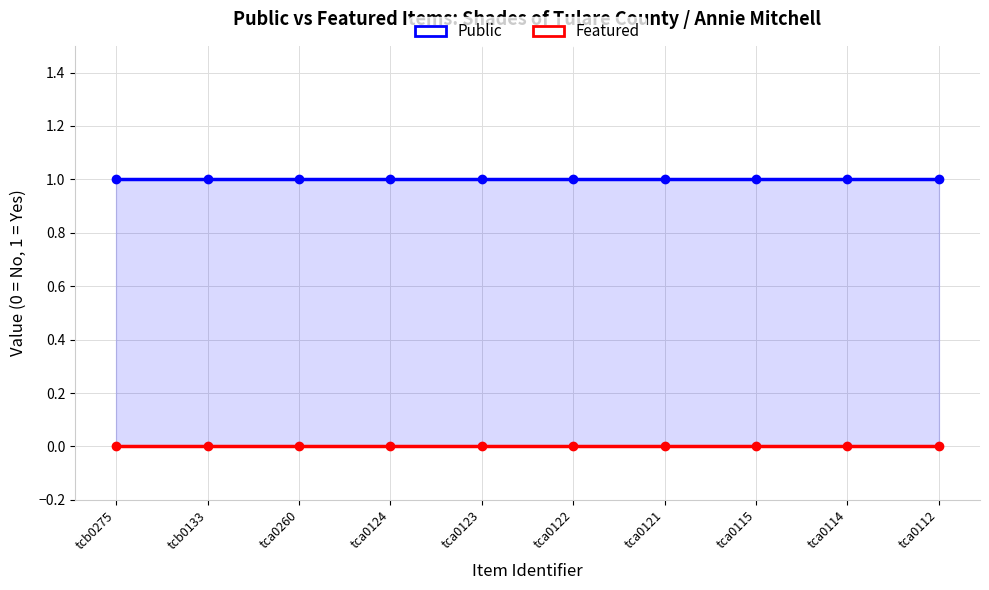

At how many categories does at least one series exceed 0?

10